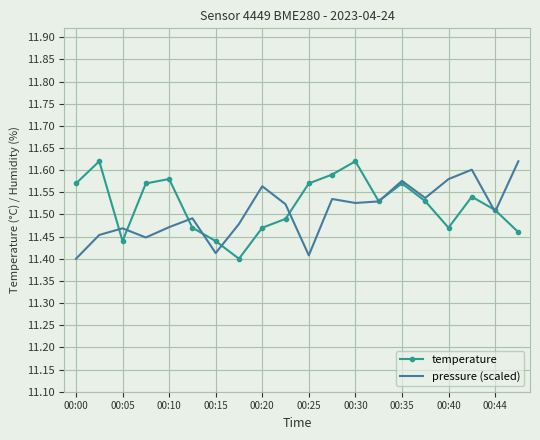

What is the label of the 6th point from the left?

00:25